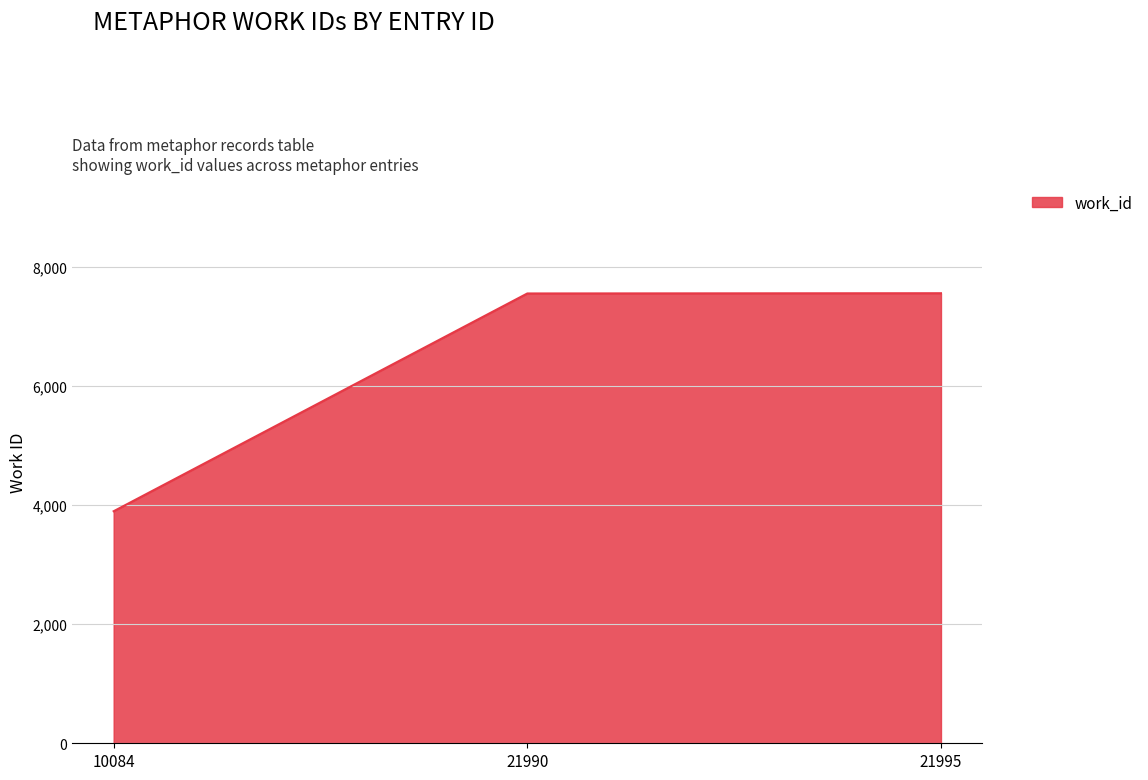

What is the sum of all values?

19019